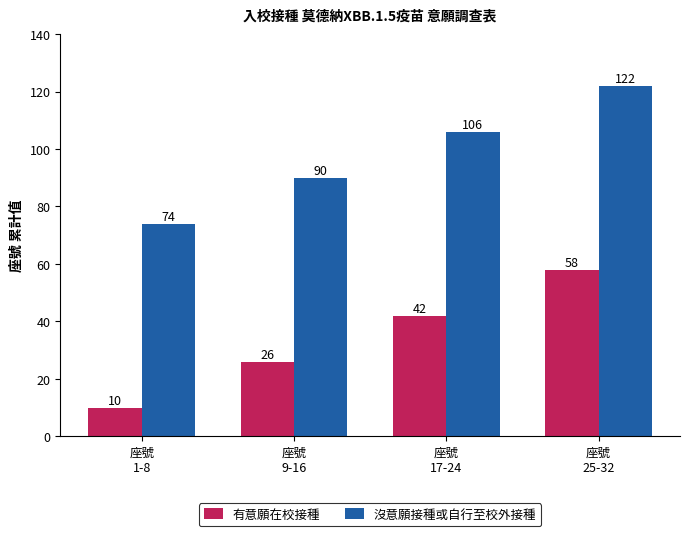

What is the sum of all 有意願在校接種 values?

136